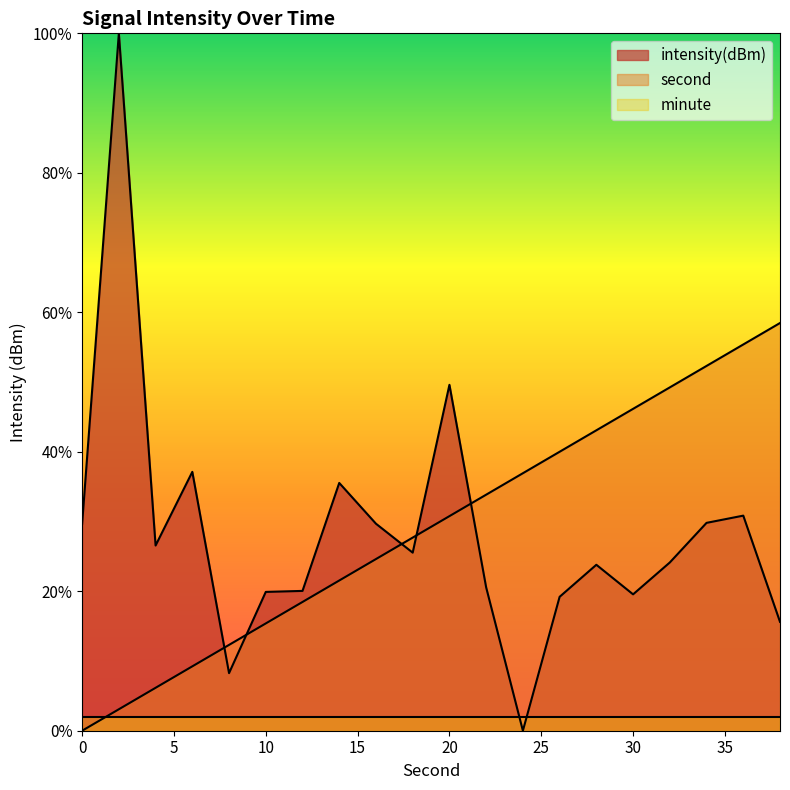

What is the value of the intensity(dBm) point at the 14th from the left?

19.2